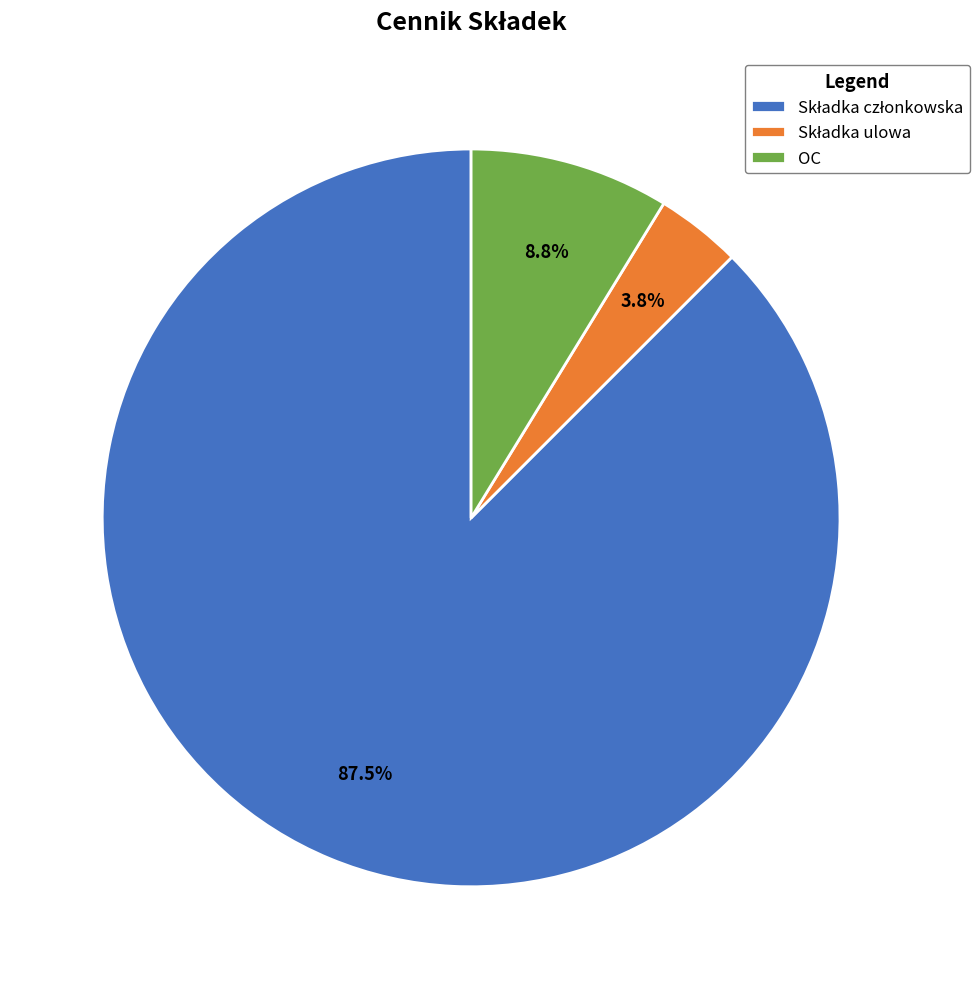

How much of the chart is everything except OC?

91.2%